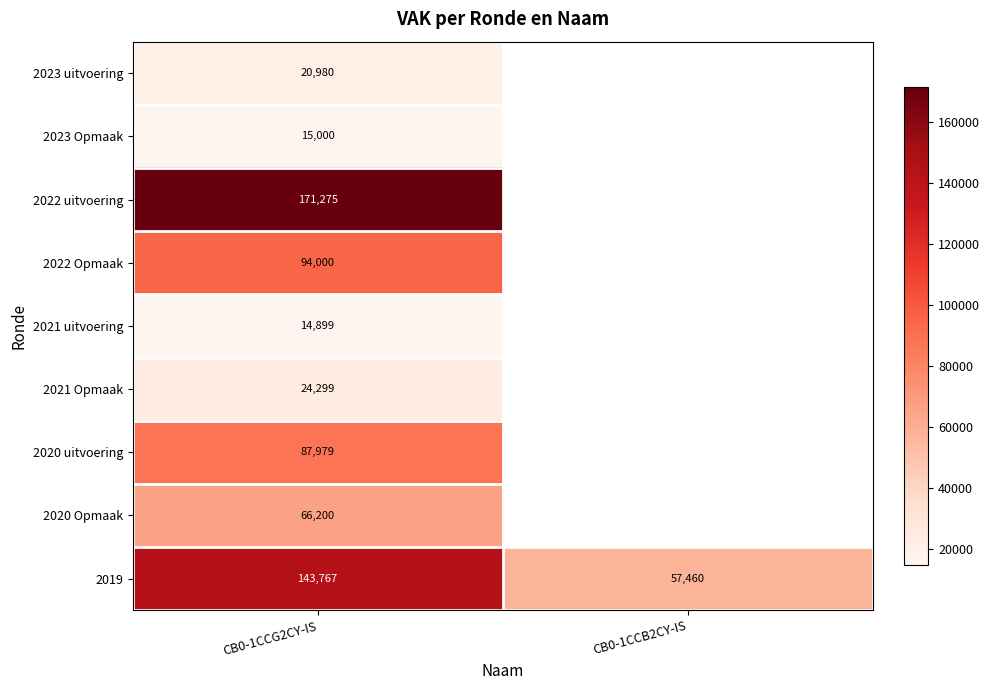

Is the value of 2019 at CB0-1CCG2CY-IS greater than the value of 2023 Opmaak at CB0-1CCG2CY-IS?

Yes